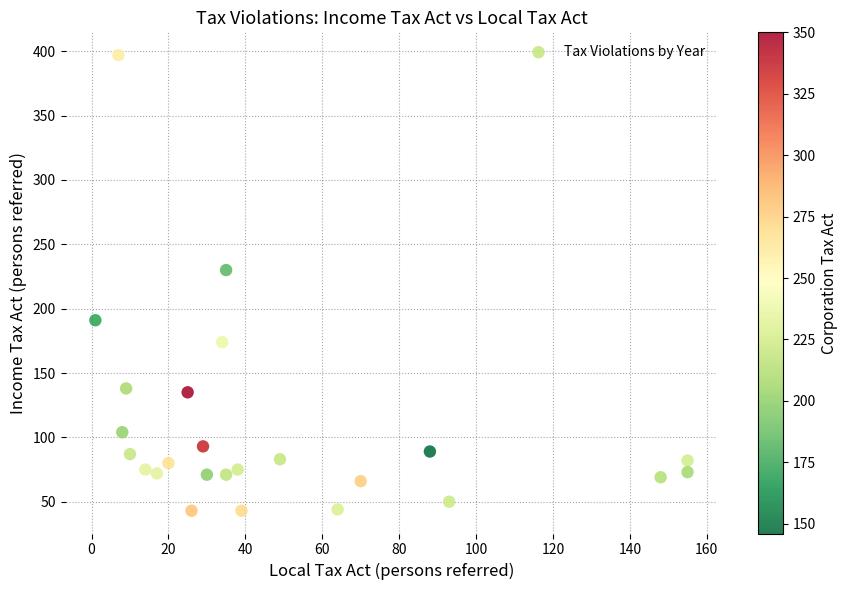

What Y value in the scatter plot is closest to 220?

230